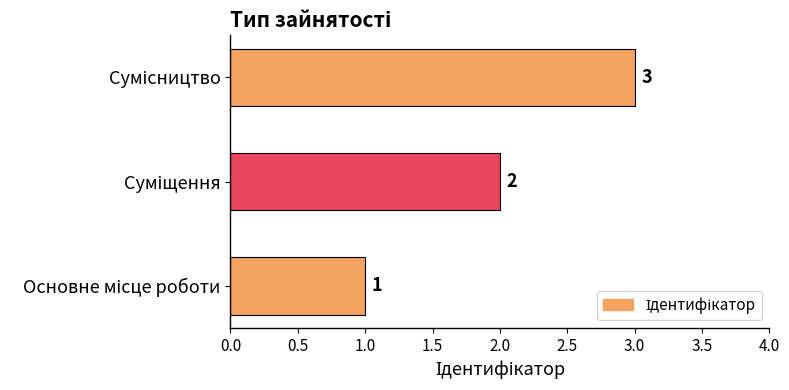

What is the maximum value shown in the chart?

3